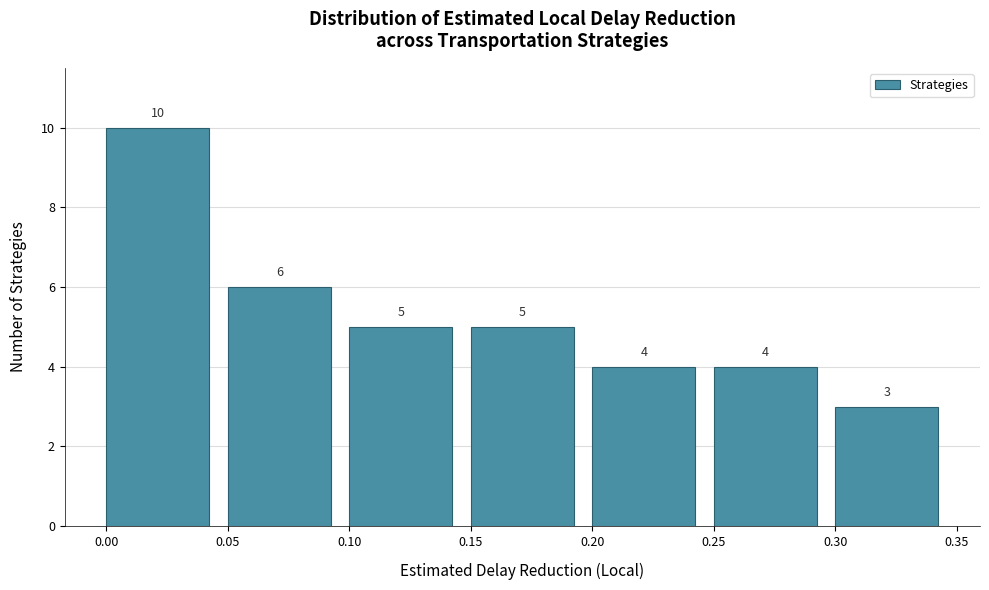

How tall is the bar that spans 0.10 to 0.15 on the x-axis?

5